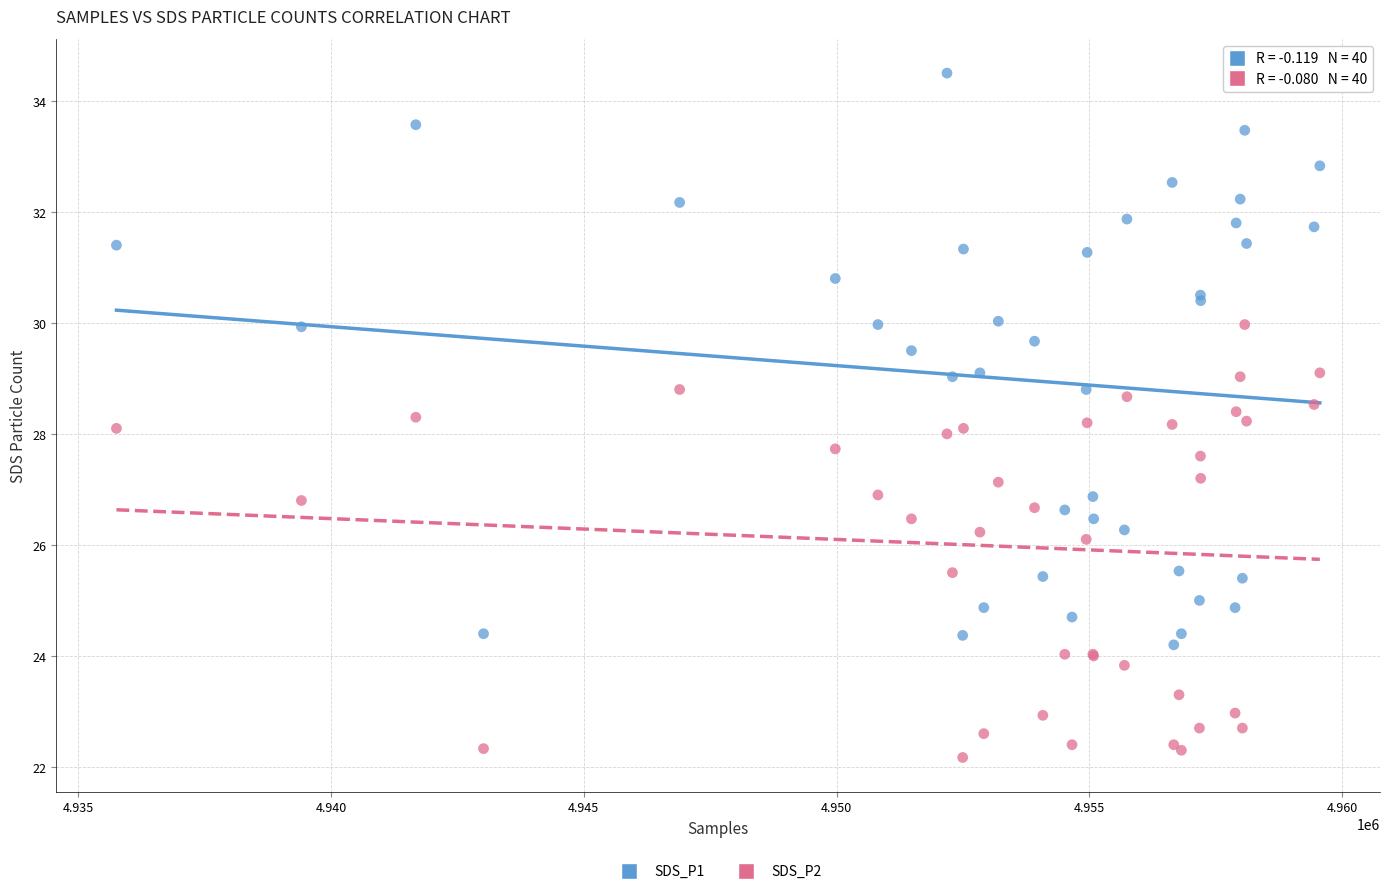

Which series reaches the minimum Y coordinate?

SDS_P2